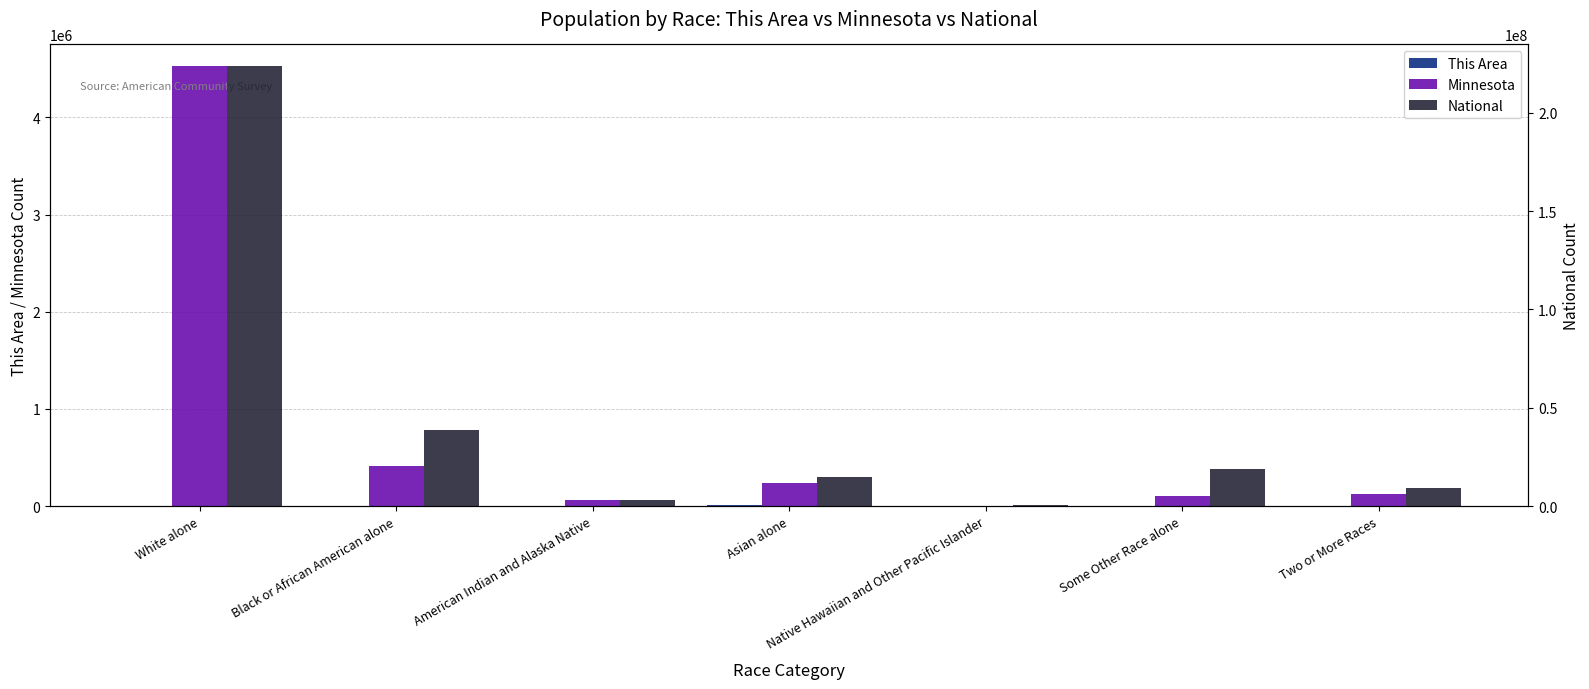

How many values in the National series exceed 14674252?

3